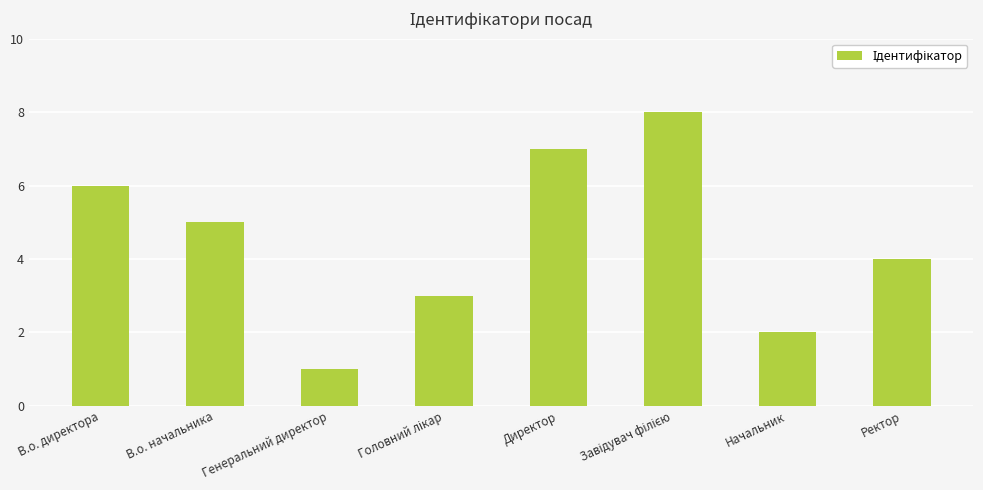

Reading left to right, list all the values displayed in this chart.

6	5	1	3	7	8	2	4